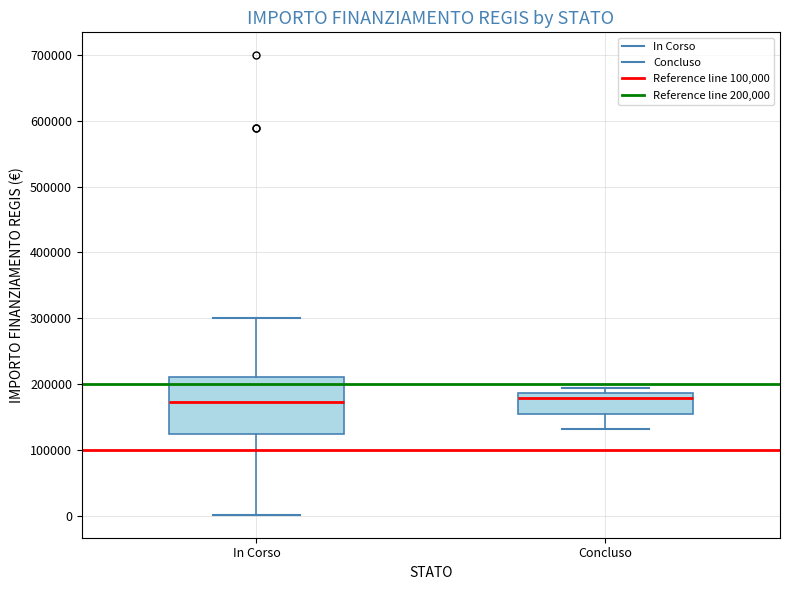

Where is the lower edge of the box for Concluso on the y-axis? The values are not printed on the chart, so give them approximately, as read against the axis.

150000